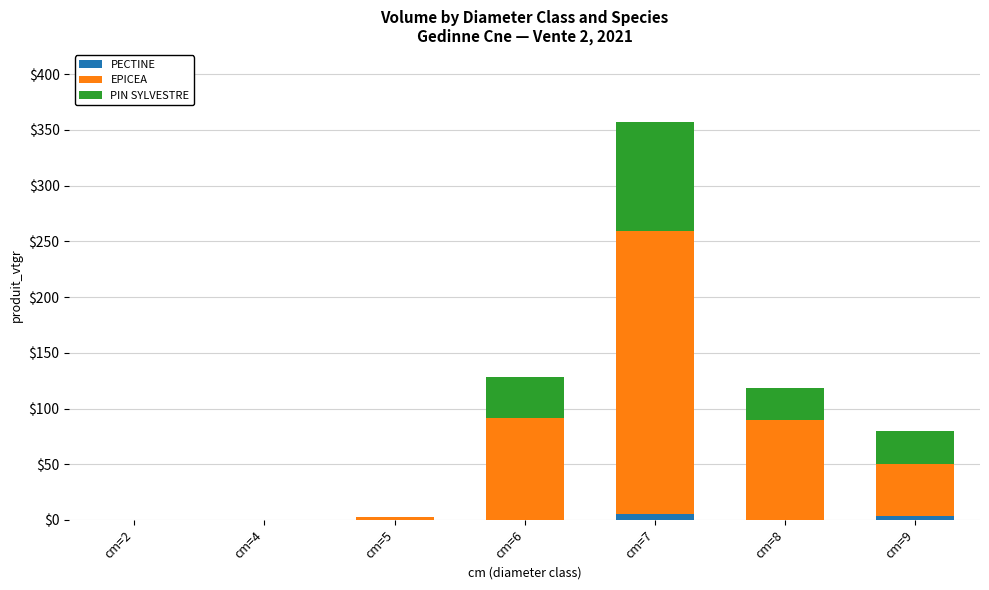

At which category is the sum across all series the highest?

cm=7